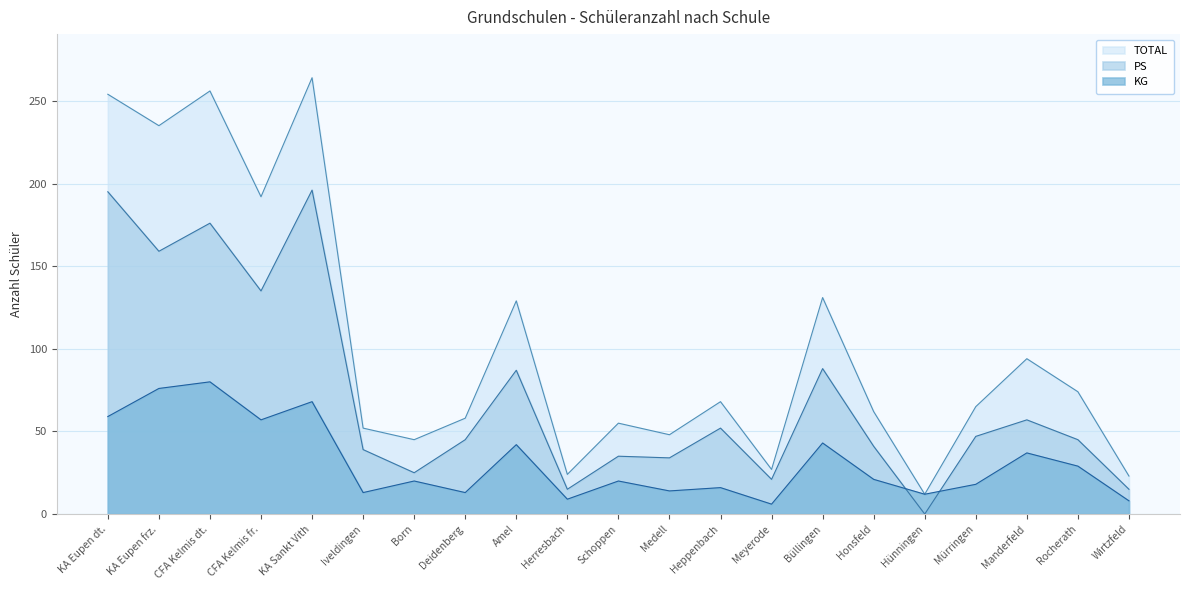

Is the value of KG at Mürringen greater than the value of TOTAL at KA Sankt Vith?

No